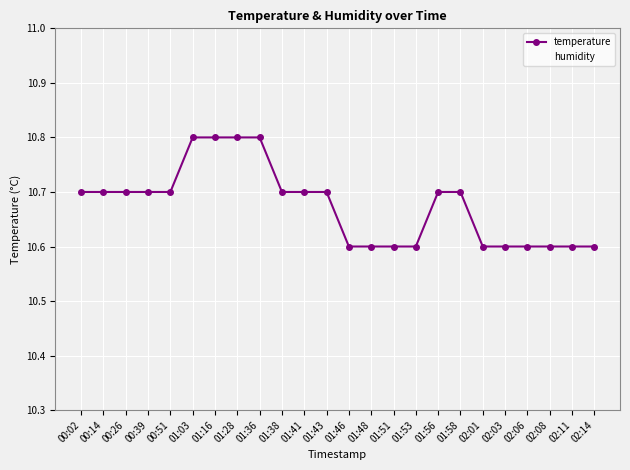

Is the value of humidity at 02:03 greater than the value of temperature at 01:36?

Yes